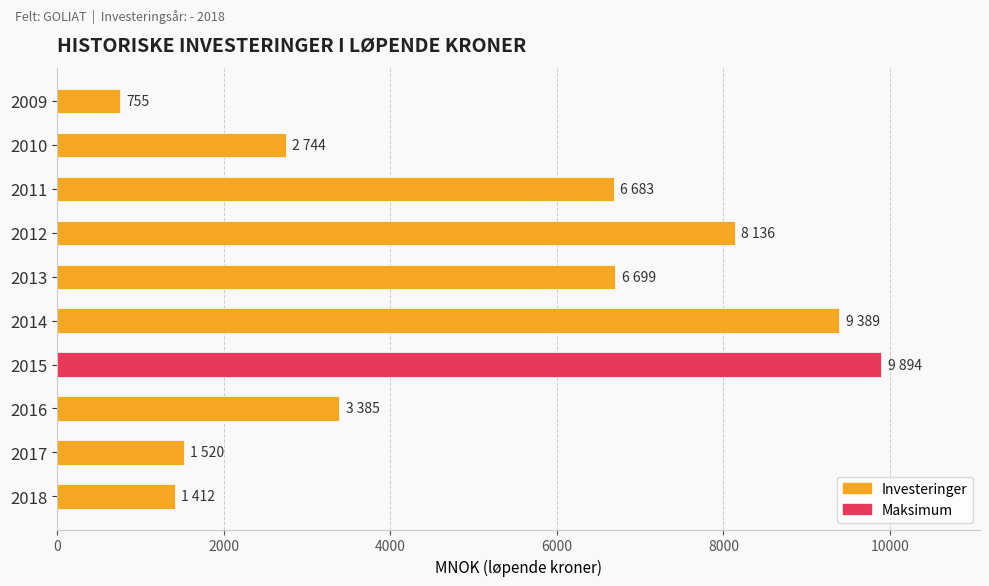

What is the difference between the maximum and minimum values?

9139